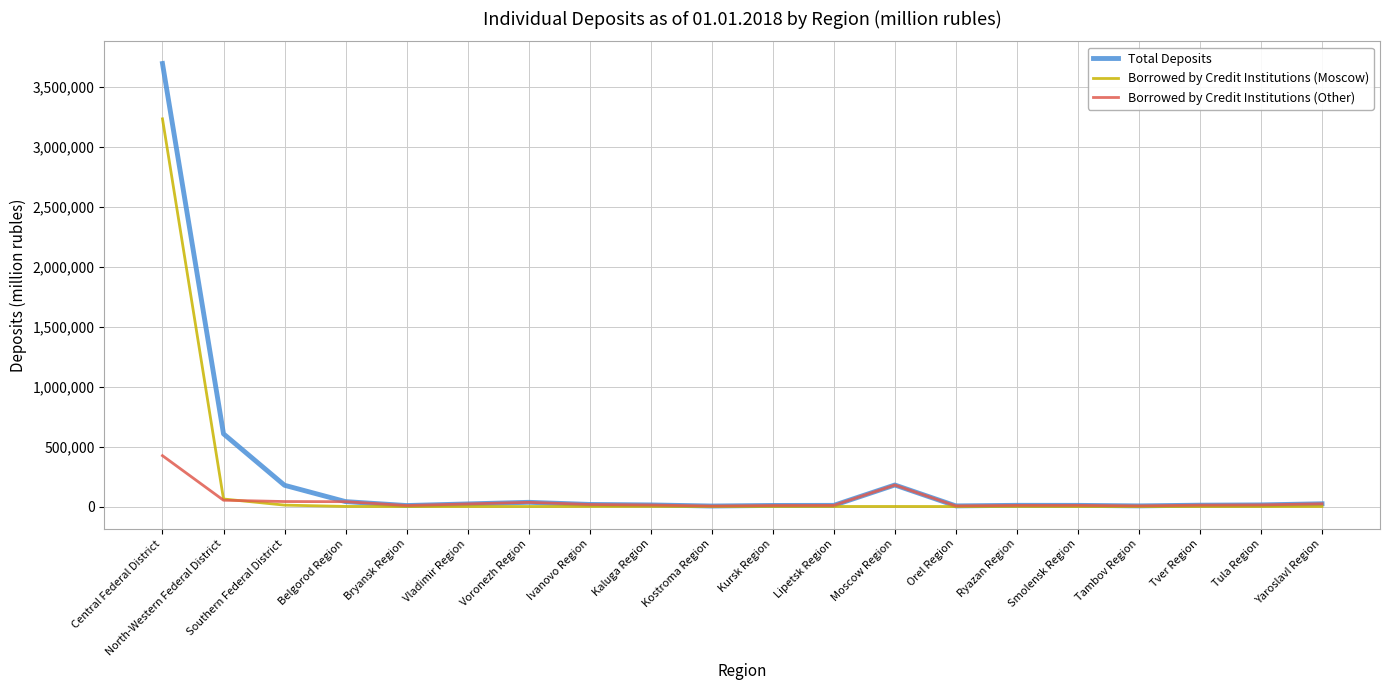

List the series in order of their peak value, lowest first.

Borrowed by Credit Institutions (Other), Borrowed by Credit Institutions (Moscow), Total Deposits